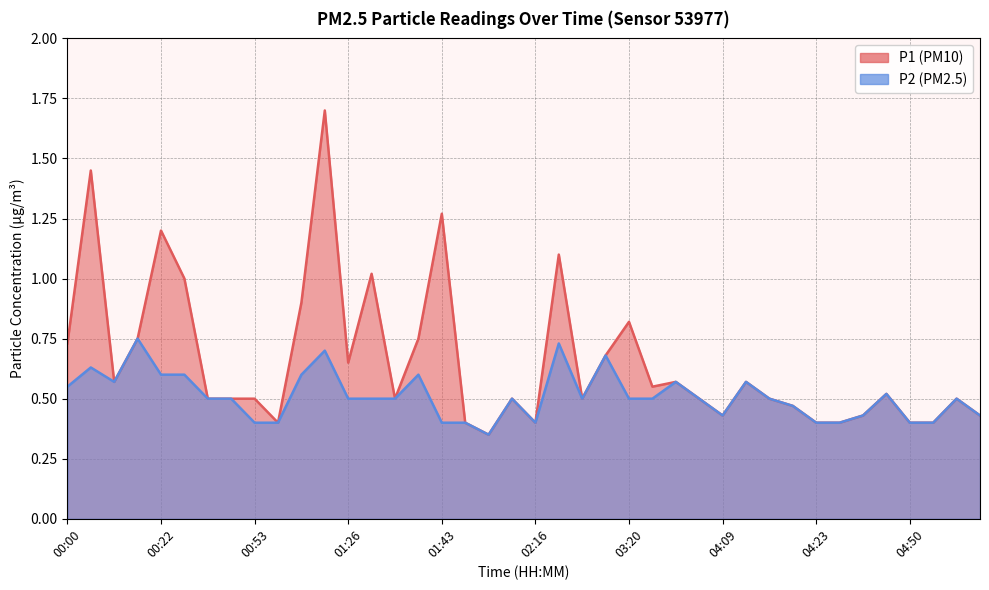

At 02:44, list the series in order from smallest to largest.

P1, P2